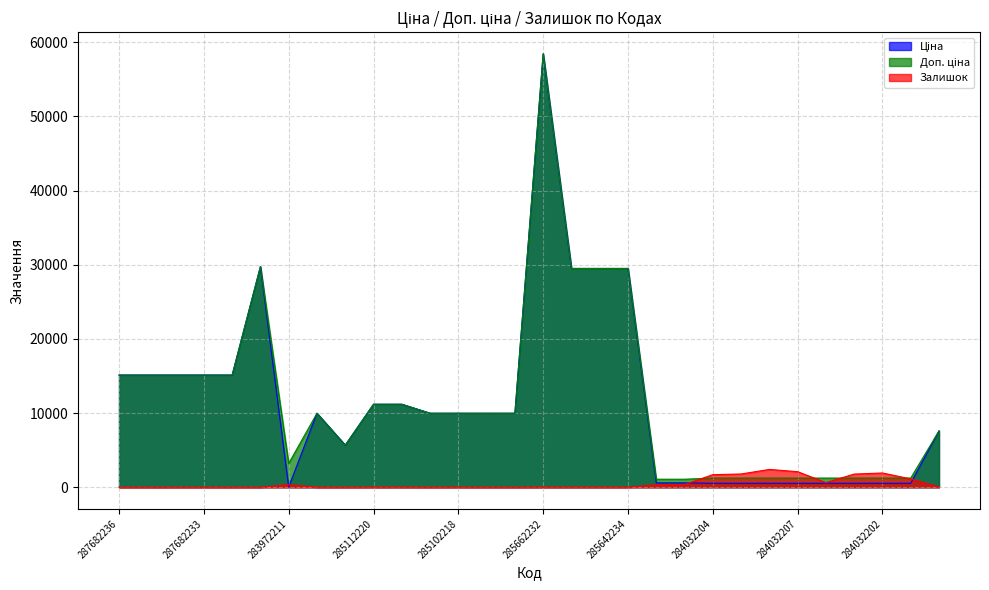

At which label does Доп. ціна reach its minimum?

271712228